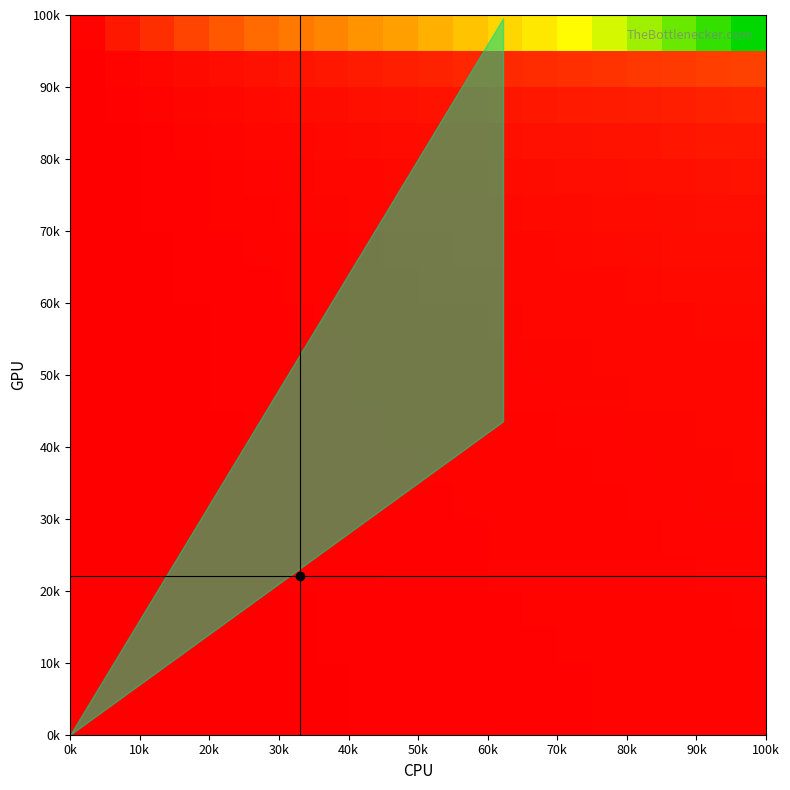

At how many categories does at least one series exceed 85?

3